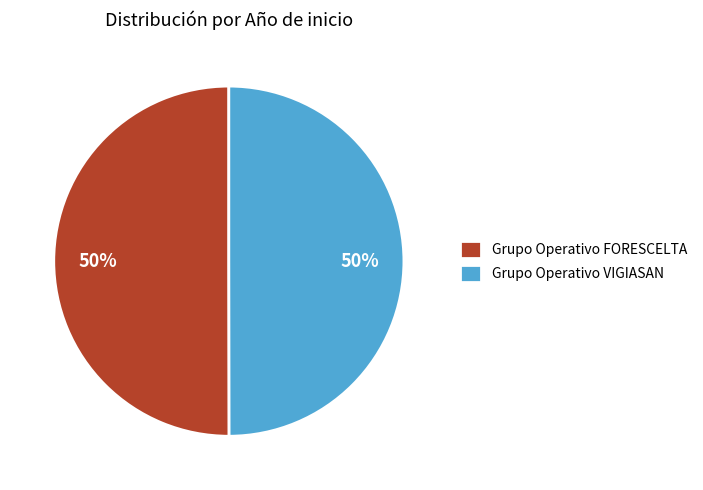

To the nearest percent, what portion does Grupo Operativo VIGIASAN represent?

50%